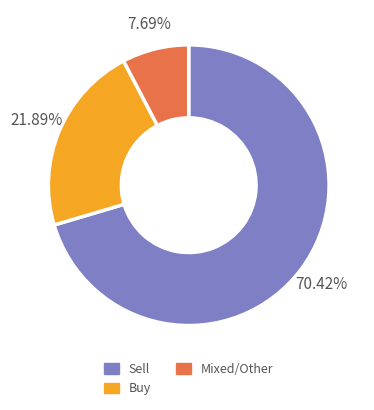

Rank the categories by value from lowest to highest.

Mixed/Other, Buy, Sell